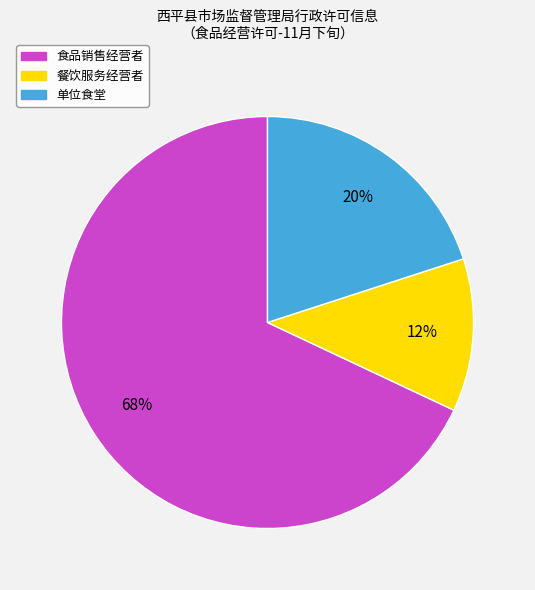

Is the sum of 单位食堂 and 餐饮服务经营者 greater than half?

No